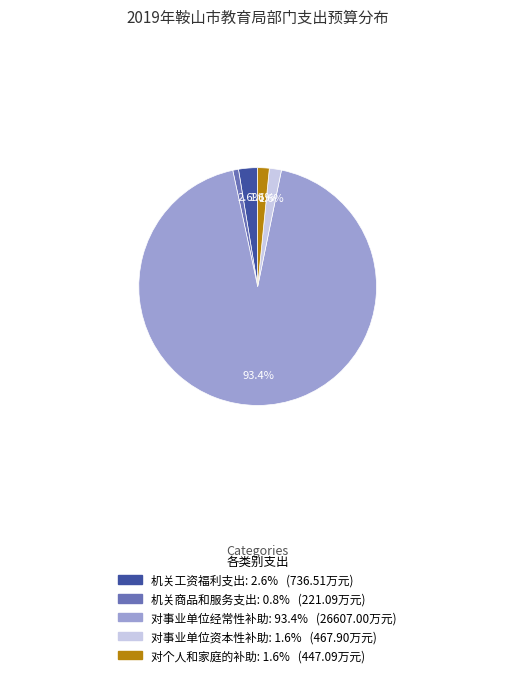

Approximately how many times larger is the value at 对个人和家庭的补助 compared to 机关工资福利支出?

0.6